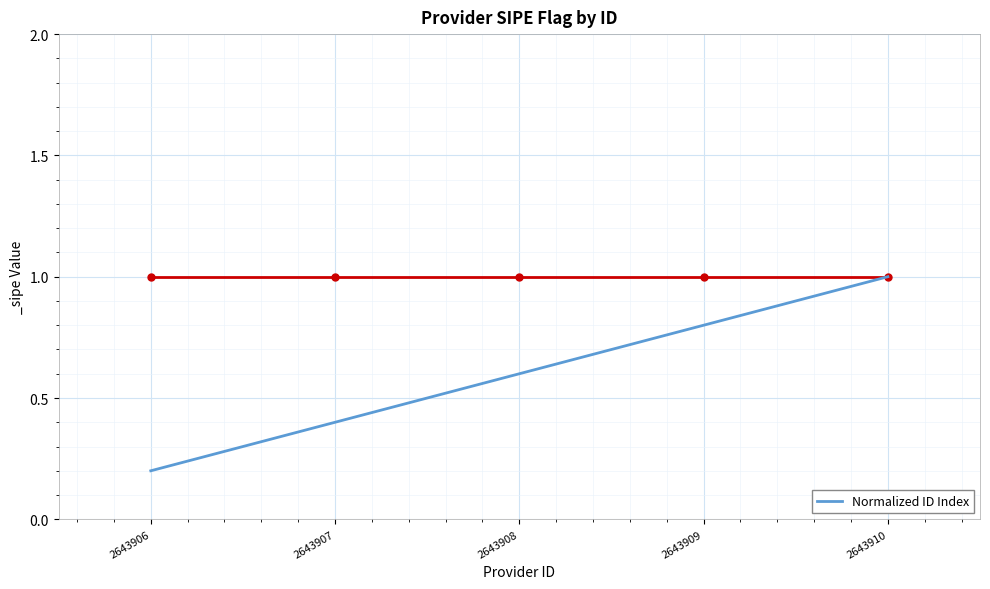

What is the difference between the values at 2643907 and 2643908?

0.2